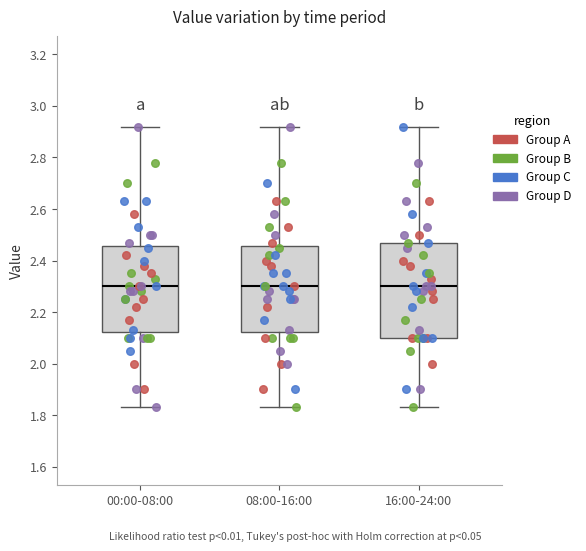

Reading left to right, transcribe this box plot: for each box, give where its median line is, the range the box spans, and where its two whiskers end, as read against the y-axis. The values are not printed on the chart, so give them approximately, as read against the axis.

00:00-08:00: median 2.30, box 2.12 to 2.46, whiskers 1.84 to 2.92
08:00-16:00: median 2.30, box 2.12 to 2.46, whiskers 1.84 to 2.92
16:00-24:00: median 2.30, box 2.10 to 2.48, whiskers 1.84 to 2.92